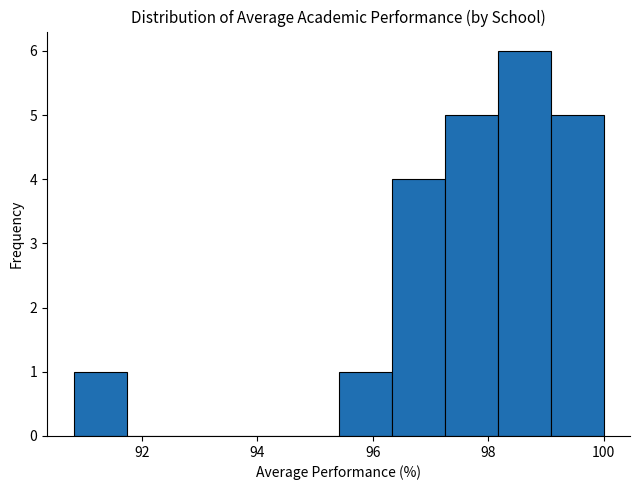

What is the height of the bar covering 98.2 to 99.0 on the x-axis? Neither the bar edges nor the heights are printed on the chart, so give them approximately, as read against the axes.

6